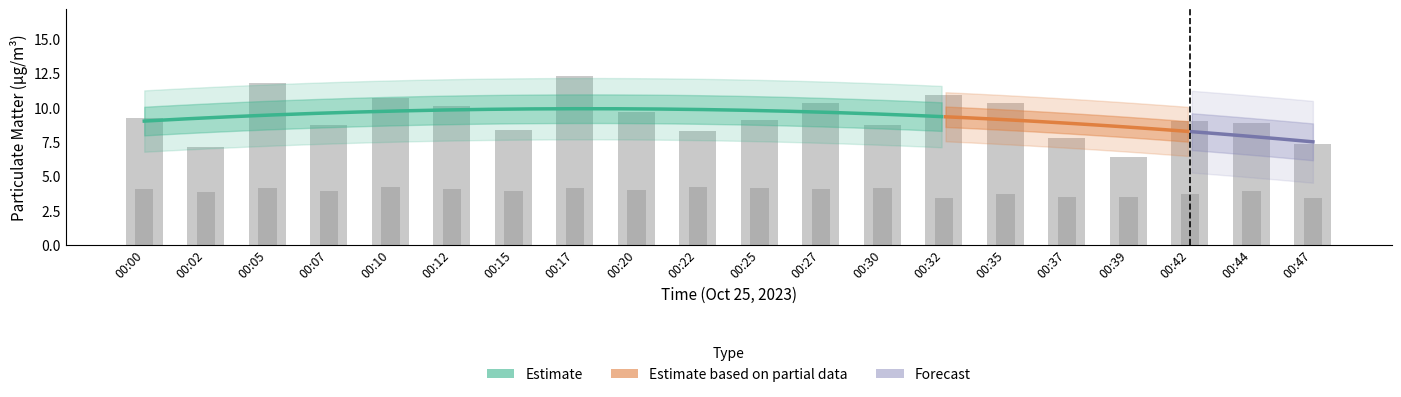

True or false: SDS_P2 has a value of 2.2 at 00:00.

False